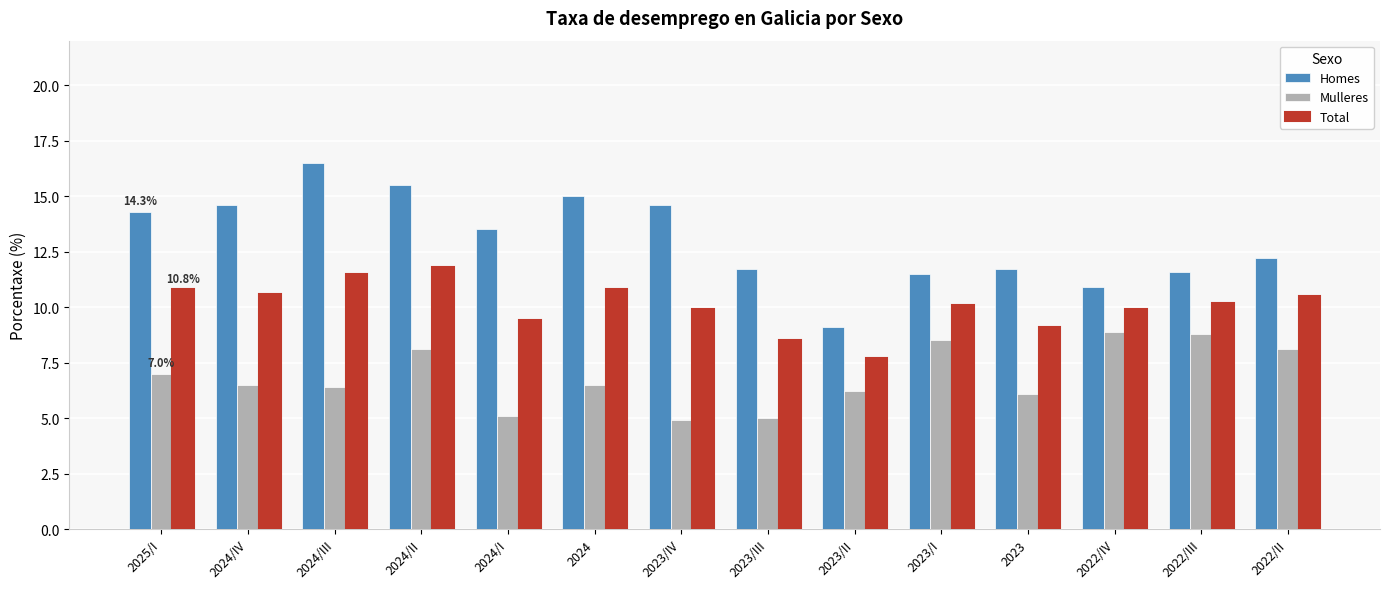

At which label does Total reach its minimum?

2023/II